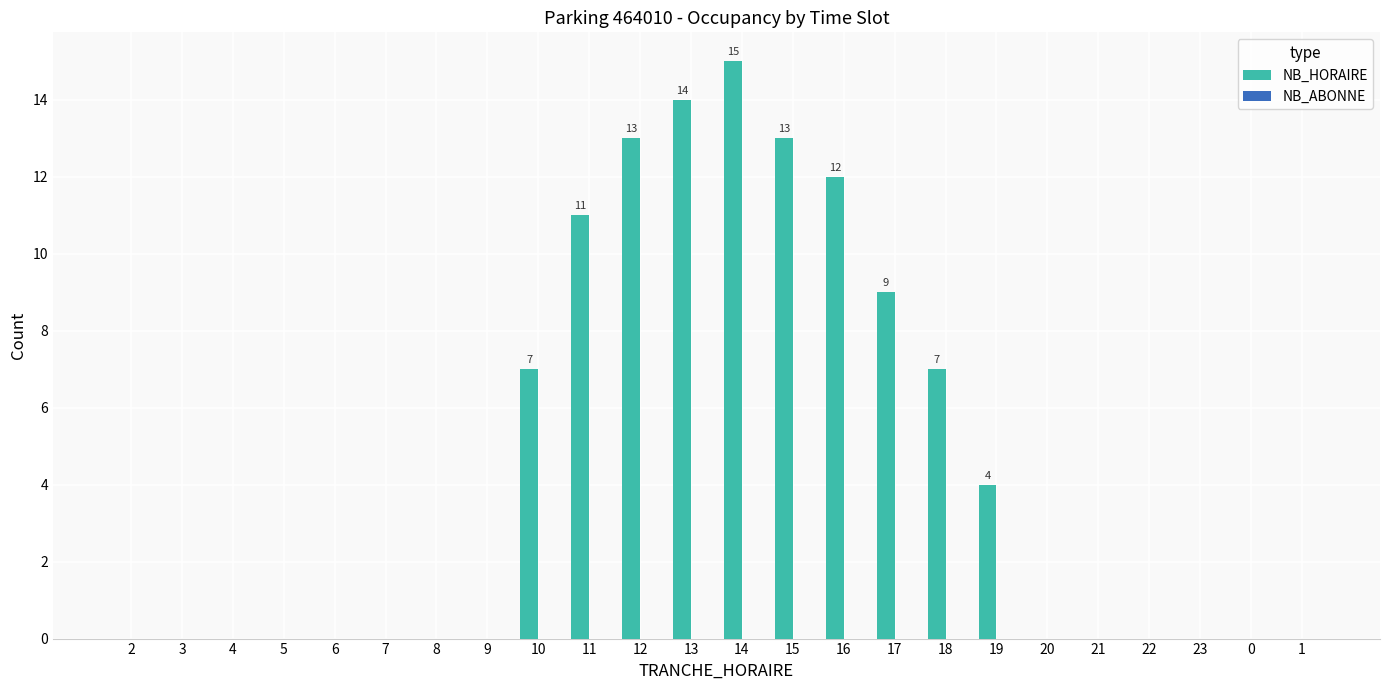

What is the sum of the values at 10 and 3?

7